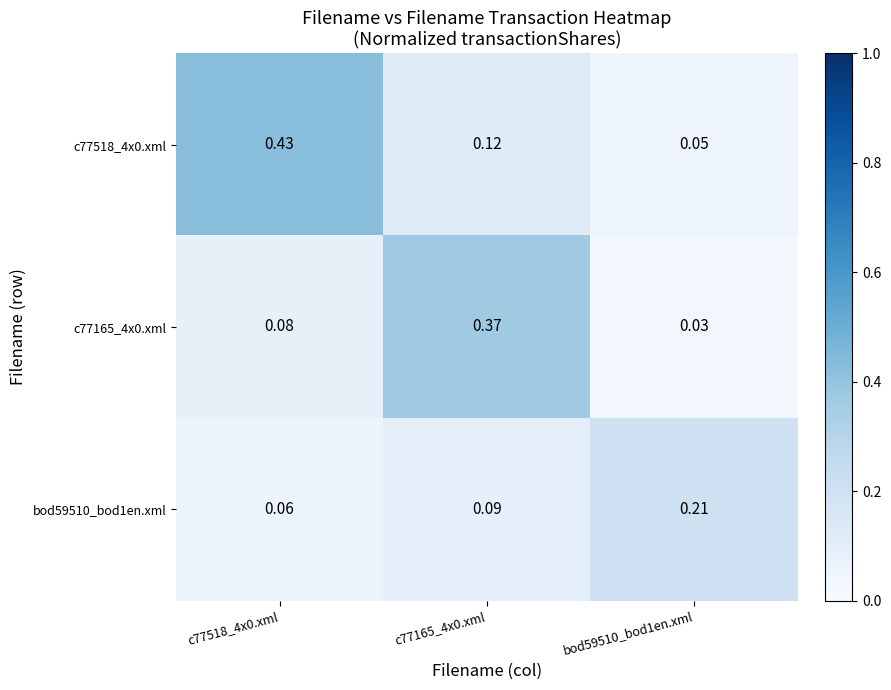

Is the value of bod59510_bod1en.xml at c77165_4x0.xml greater than the value of c77165_4x0.xml at c77165_4x0.xml?

No